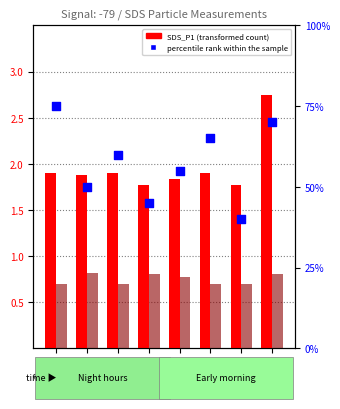

At how many categories does at least one series exceed 70?

1